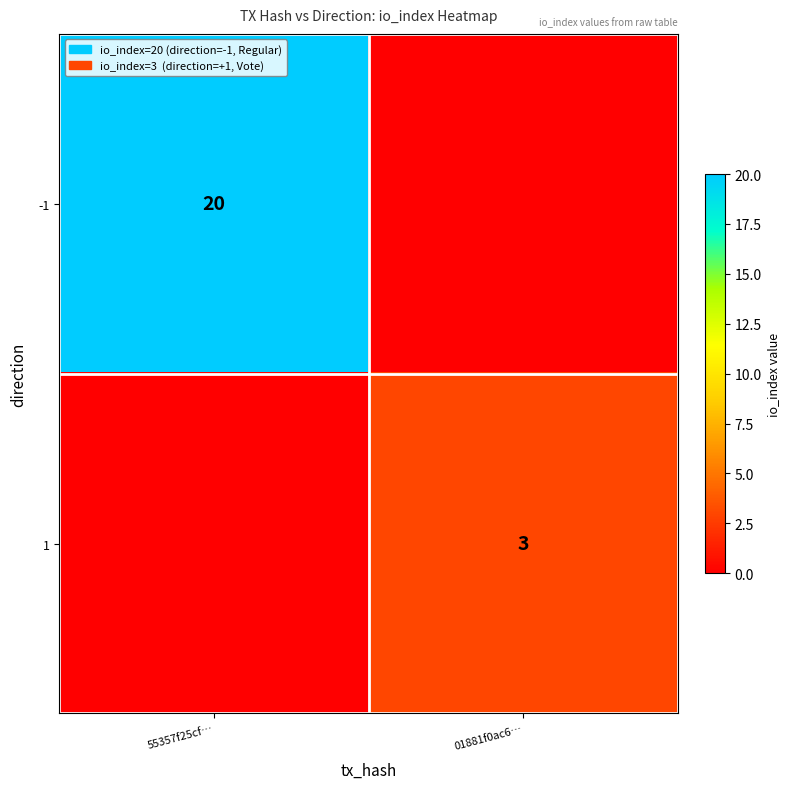

The 1 series shows 2 at 01881f0ac6…. True or false?

False